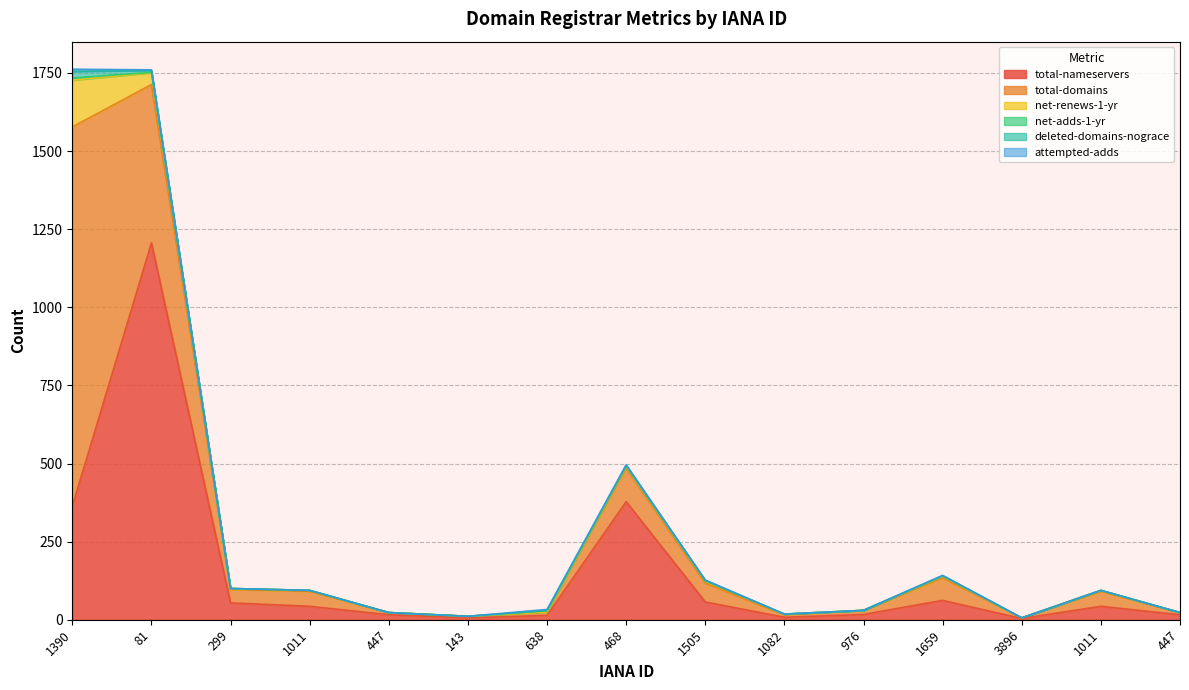

How many series are shown in this chart?

6